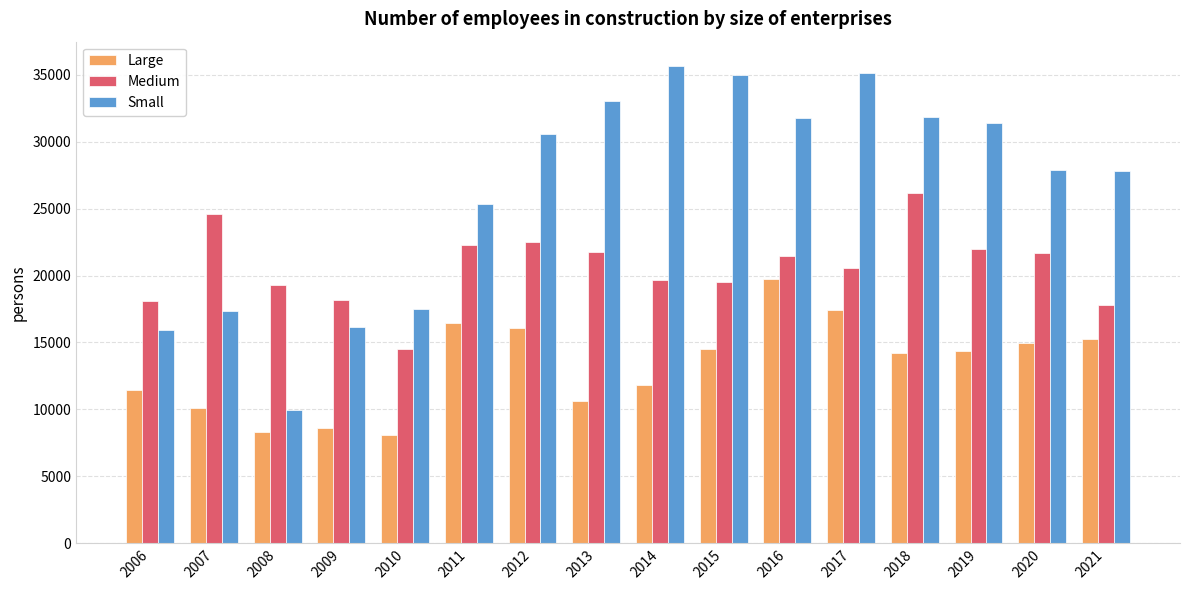

What is the spread (max minus min) of values at 2018?

17676